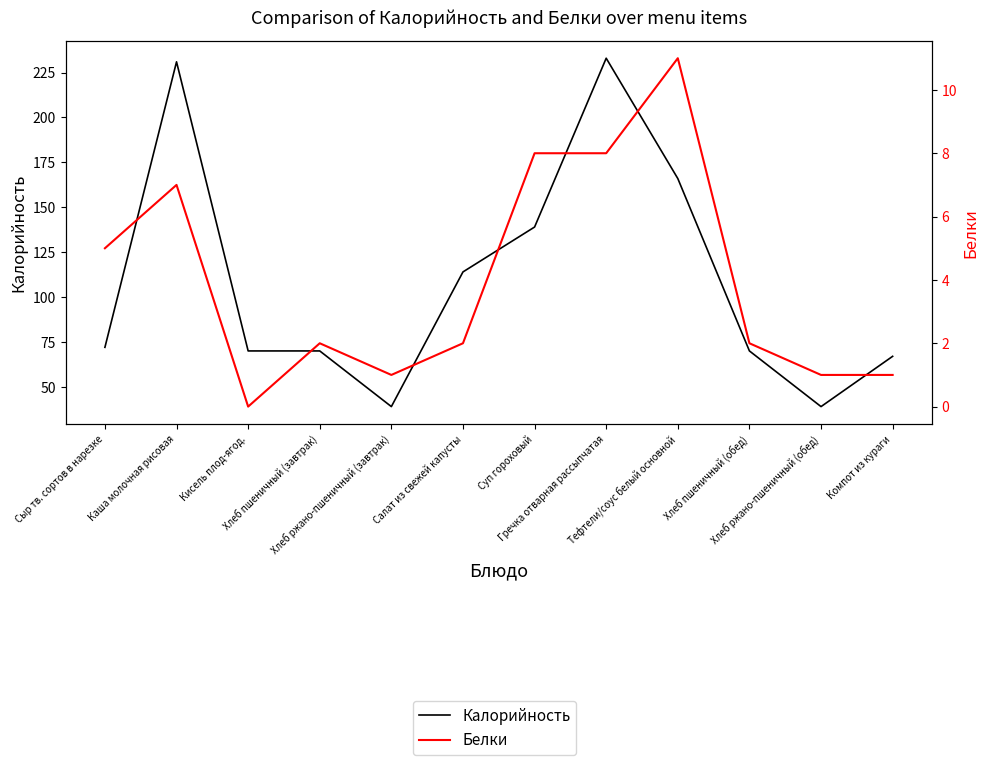

At which label is Белки closest to 5?

Сыр тв. сортов в нарезке